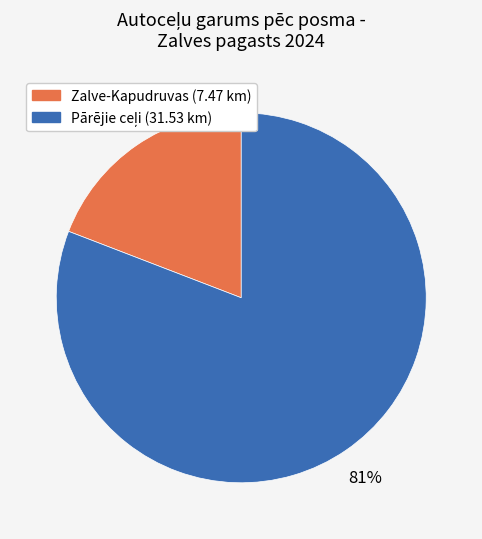

Does any single category account for the majority?

Yes